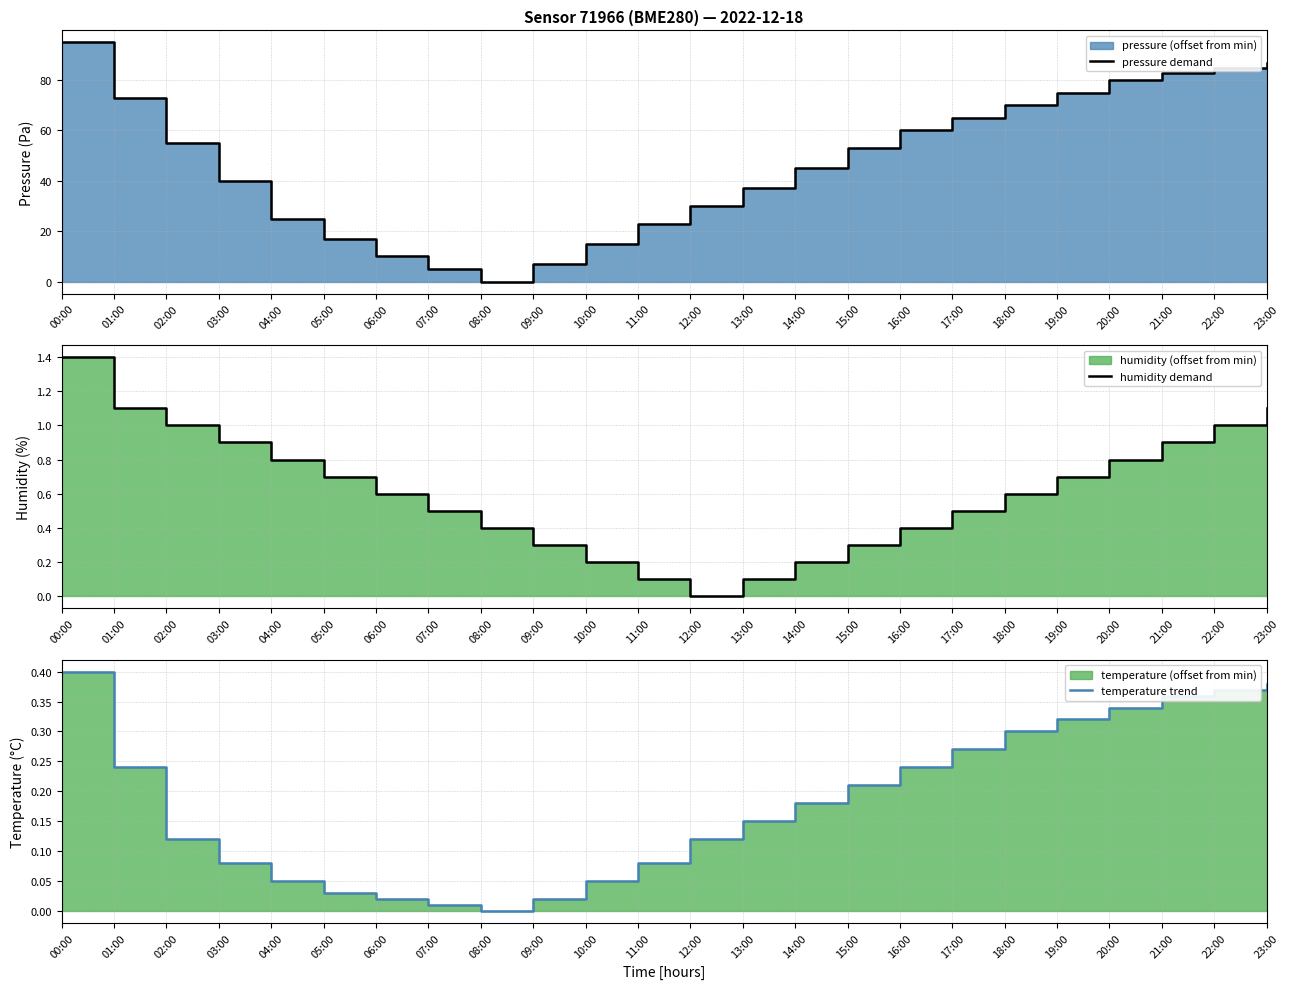

What is the difference between the highest and lowest values at 17:00?

64.7